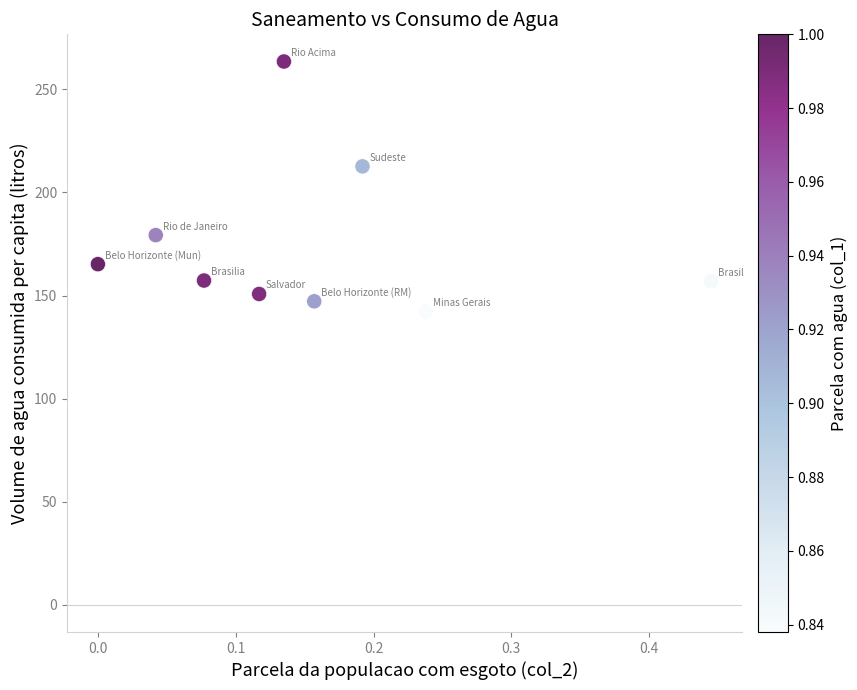

What Y value in the scatter plot is closest to 202?

212.7